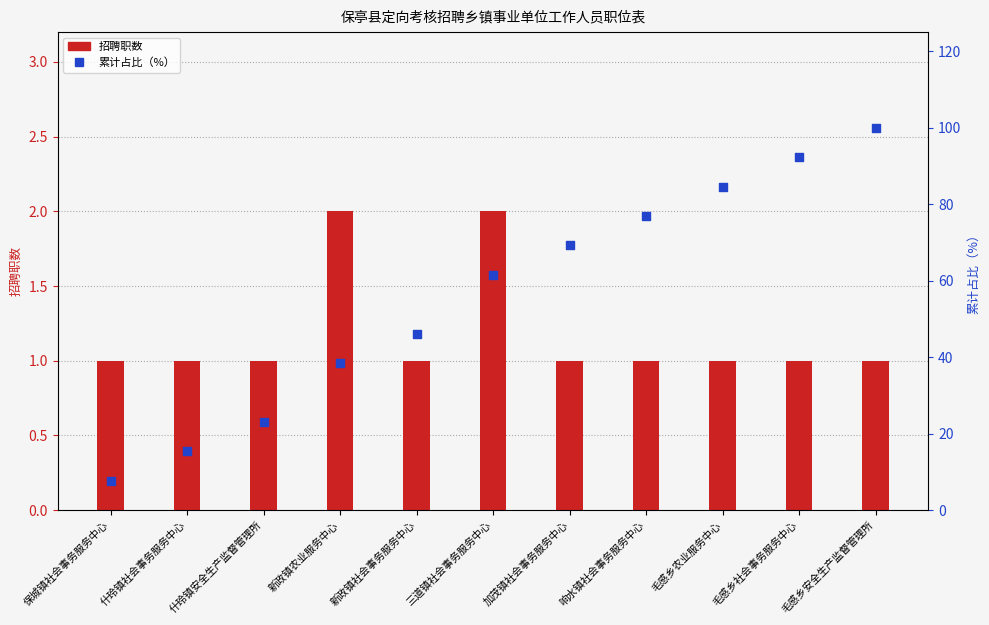

Which series has the largest total across all categories?

累计占比（%）